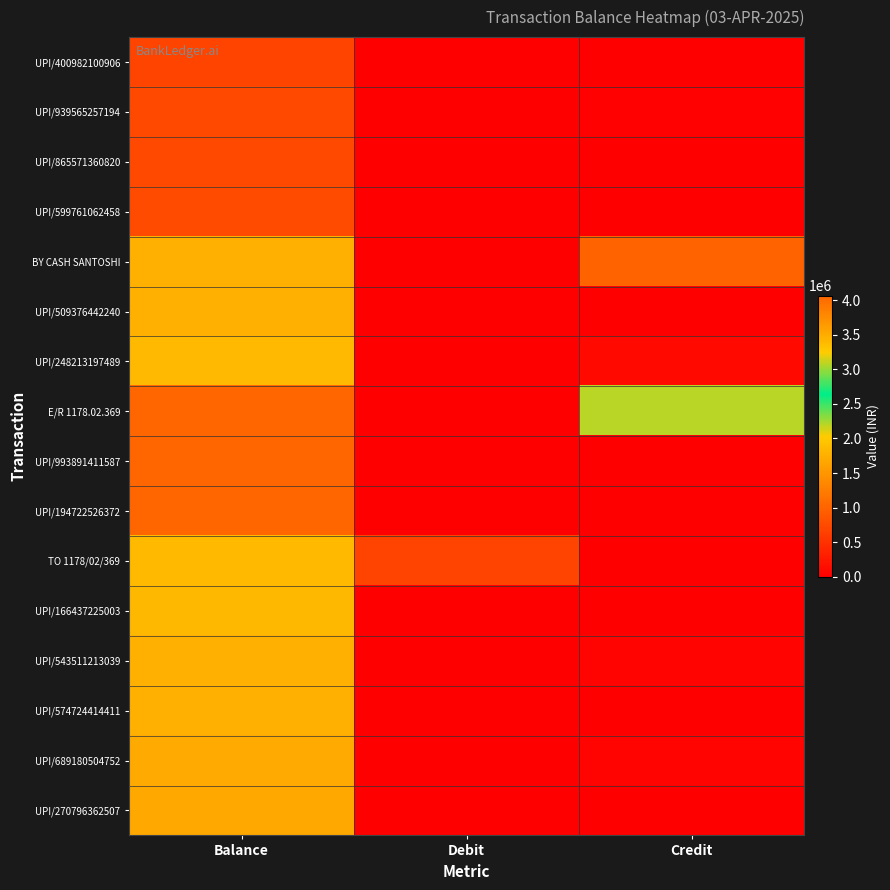

At which category is the sum across all series the highest?

Balance